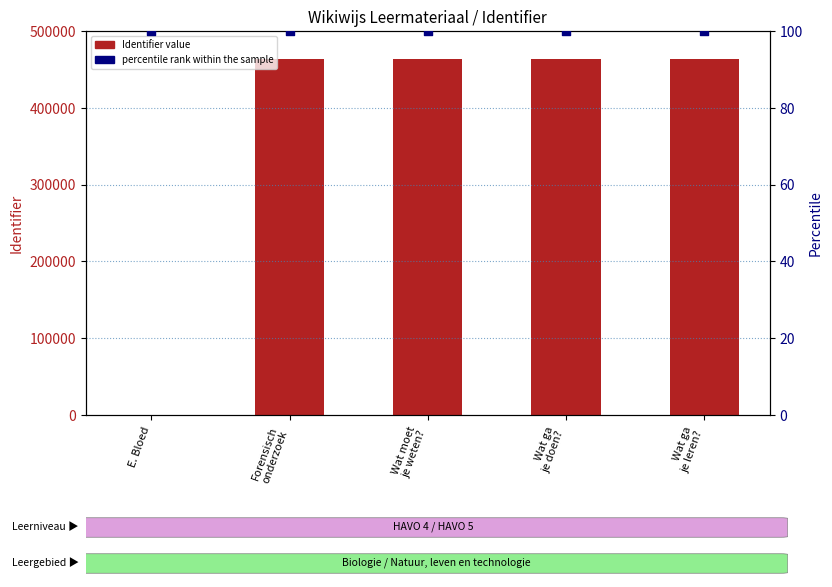

At which category is the sum across all series the highest?

Wat ga
je leren?